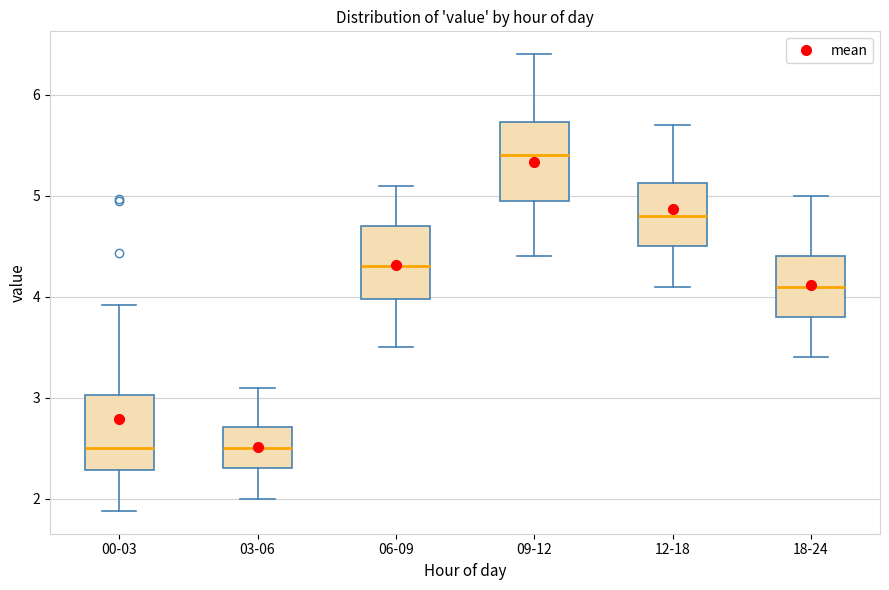

Where does the median line of the box for 00-03 sit on the y-axis? The values are not printed on the chart, so give them approximately, as read against the axis.

2.5